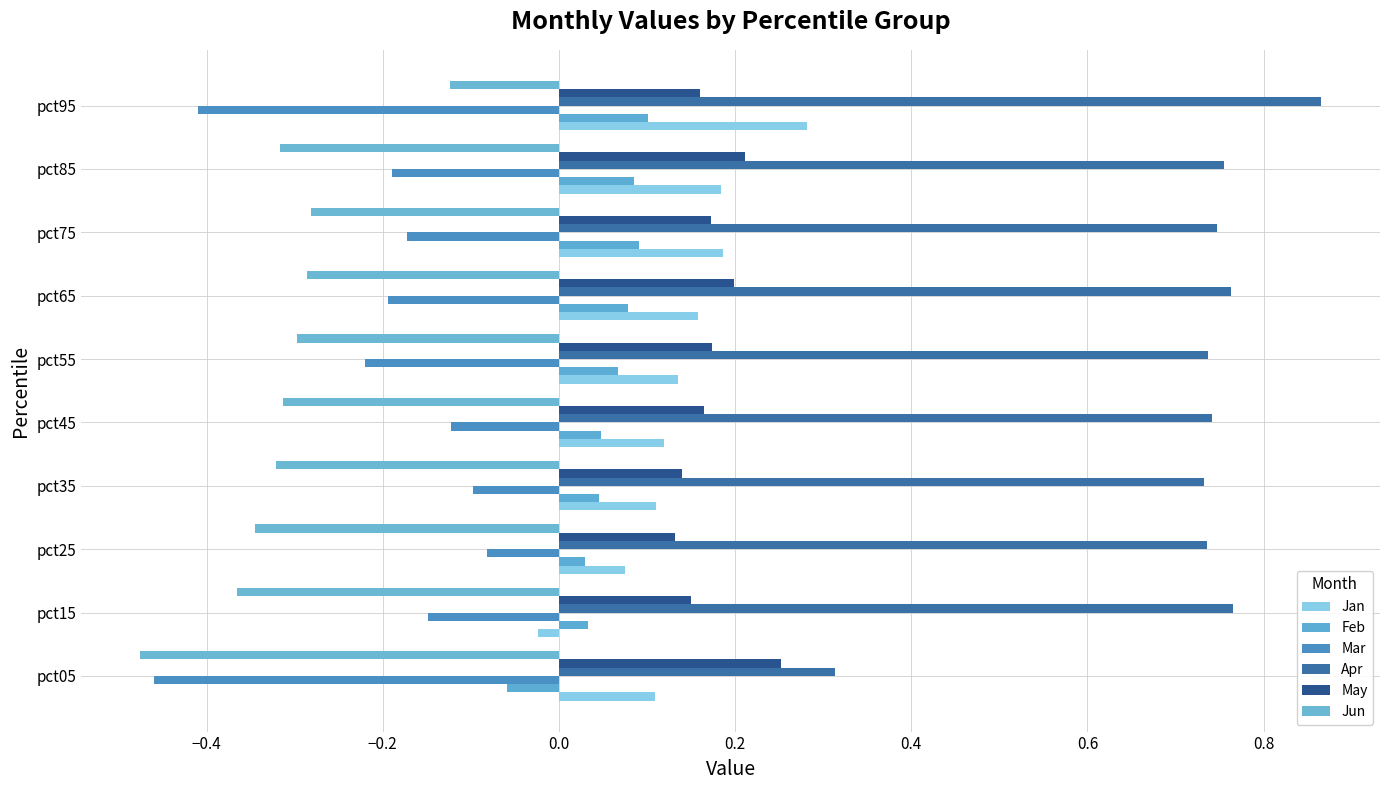

What is the smallest value displayed?

-0.5